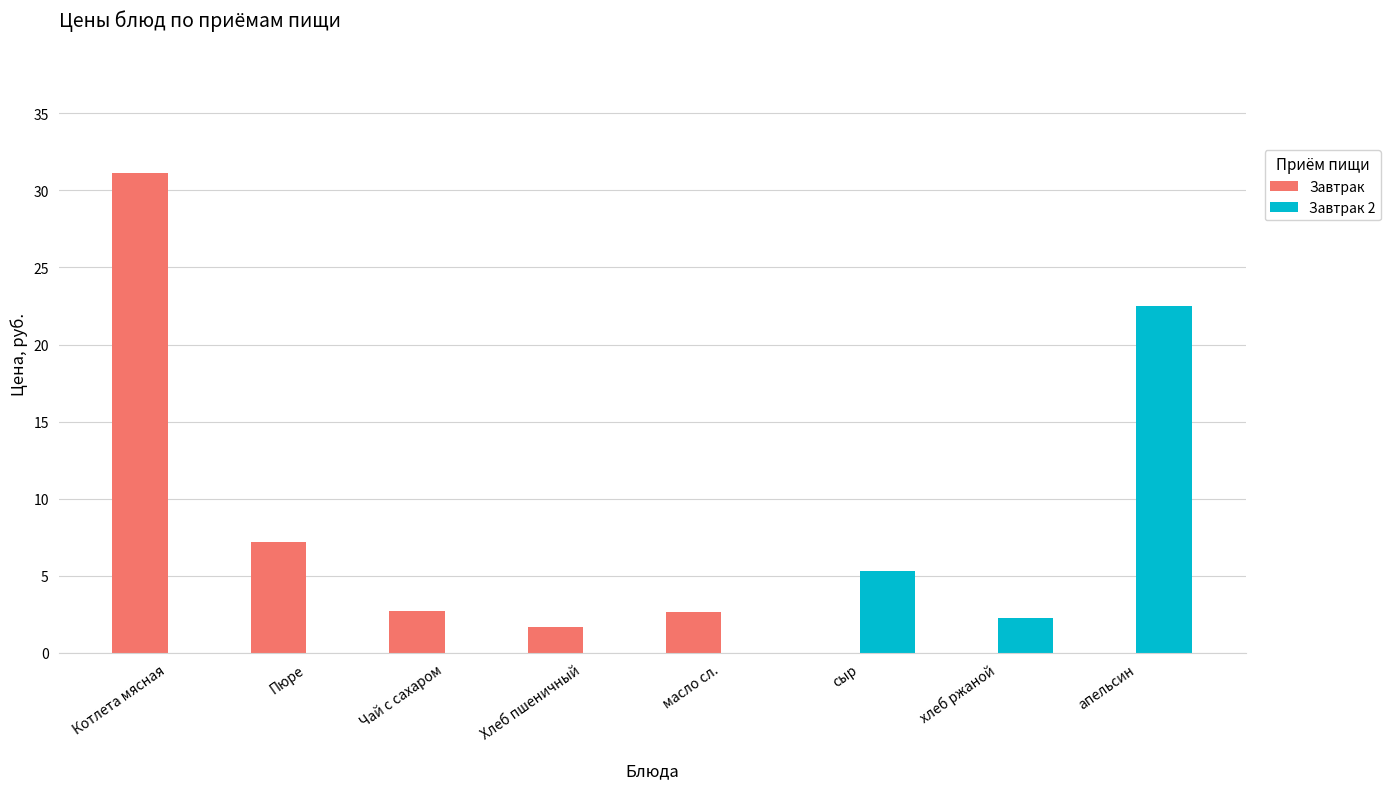

Where is Завтрак 2 nearest to the value 11?

сыр